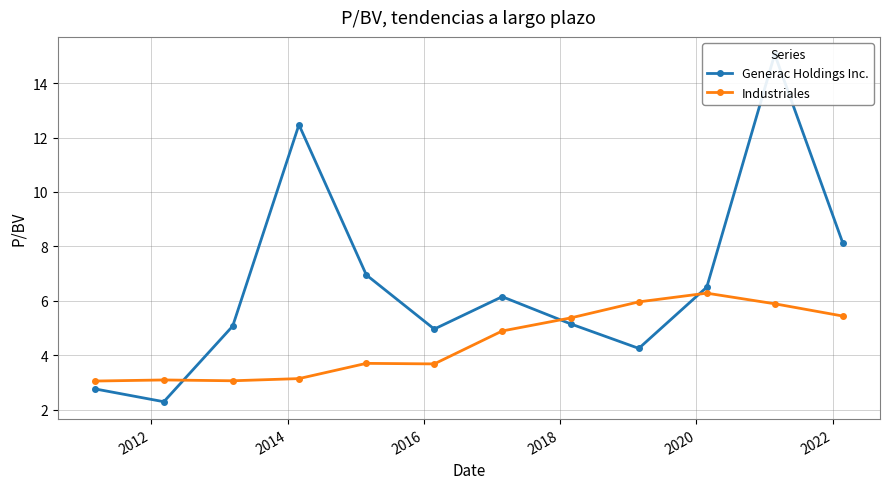

What is the value of the Industriales point at the 8th from the left?

5.4